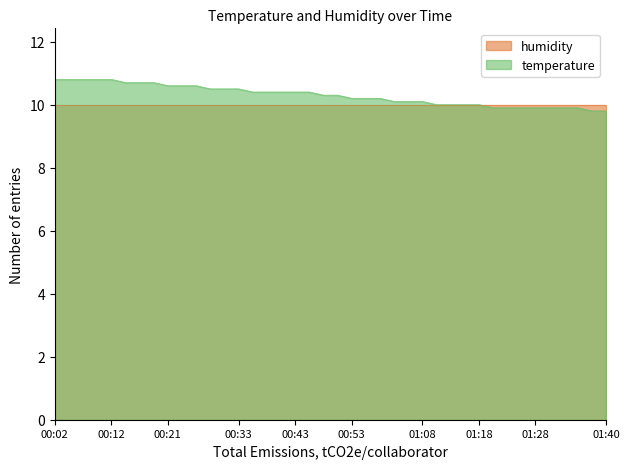

List the labels in order of value, largest first.

00:02, 00:04, 00:07, 00:09, 00:12, 00:14, 00:16, 00:19, 00:21, 00:24, 00:26, 00:29, 00:31, 00:33, 00:36, 00:38, 00:41, 00:43, 00:46, 00:48, 00:50, 00:53, 00:55, 00:58, 01:00, 01:03, 01:08, 01:10, 01:13, 01:15, 01:18, 01:20, 01:23, 01:25, 01:28, 01:30, 01:33, 01:35, 01:38, 01:40